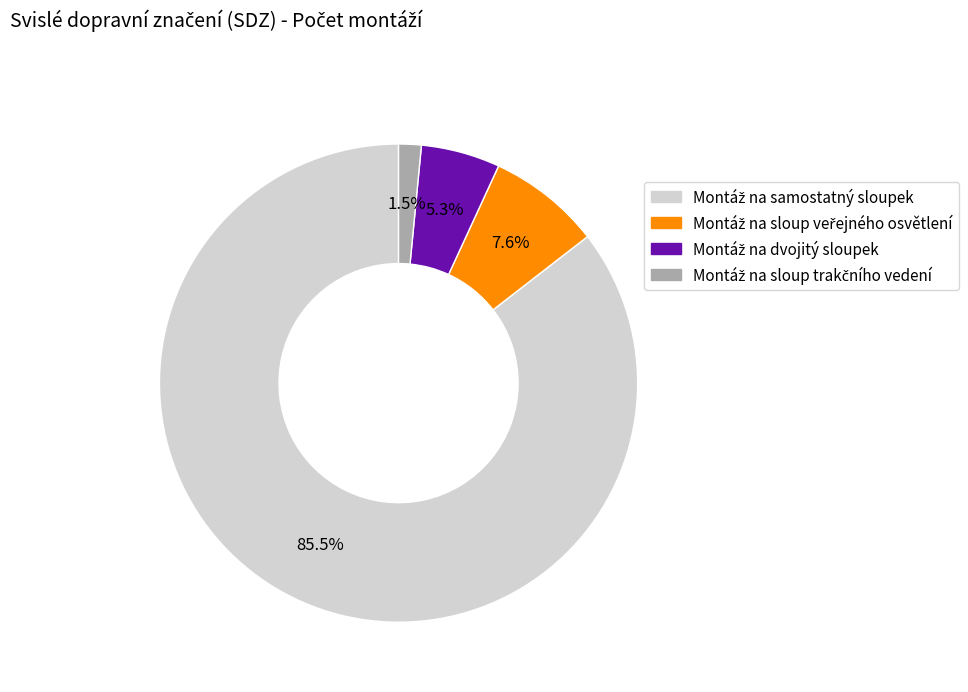

Is there any slice that represents more than half of the pie?

Yes